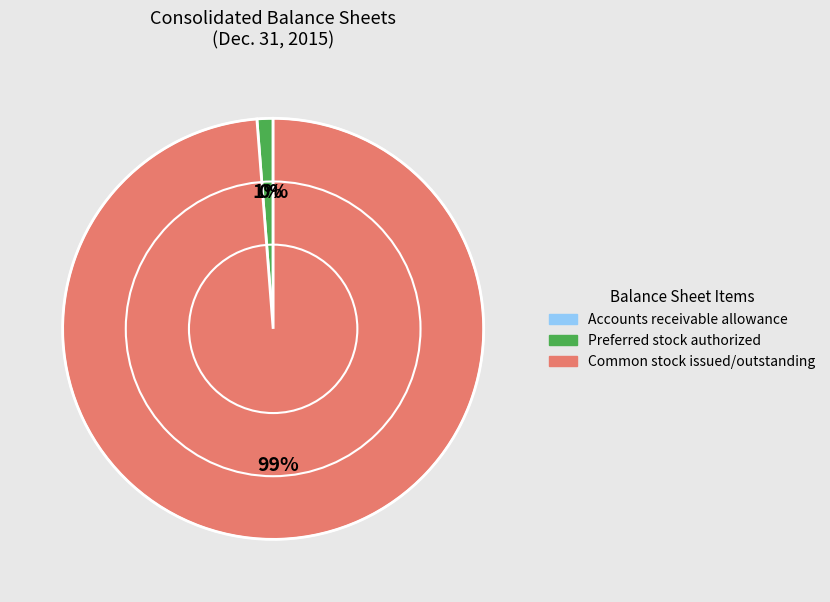

Is there a majority slice in this chart?

Yes